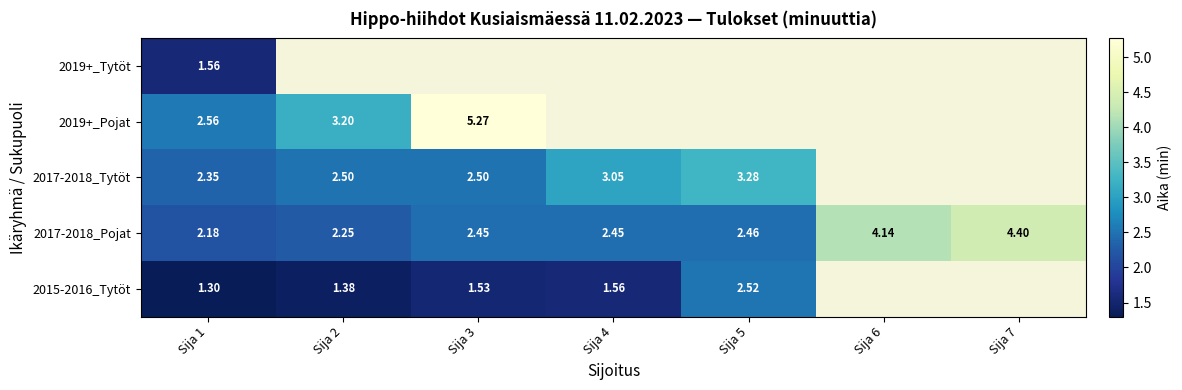

Count the number of categories in the chart.

7